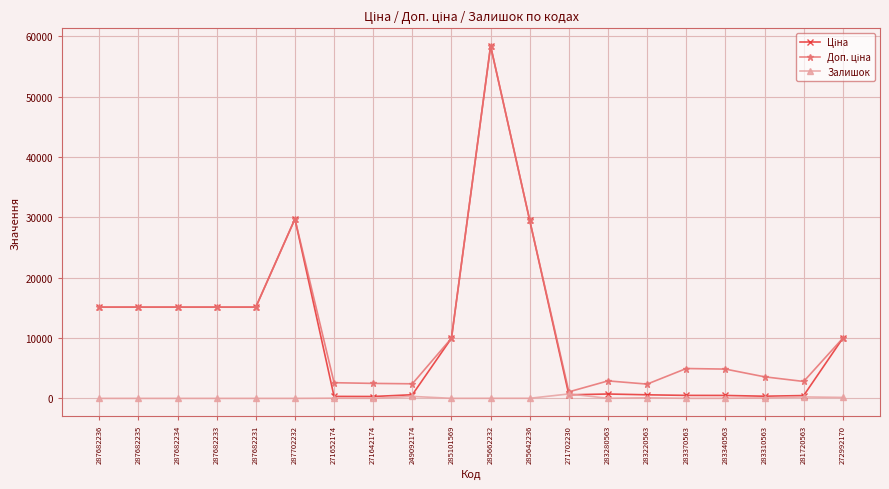

What is the spread (max minus min) of values at 271652174?

2564.3